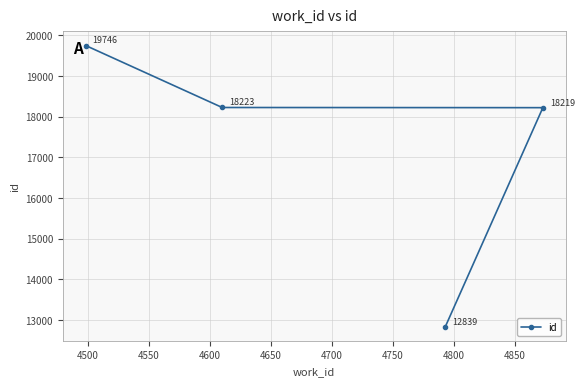

What is the difference between the maximum and second lowest values?

1527